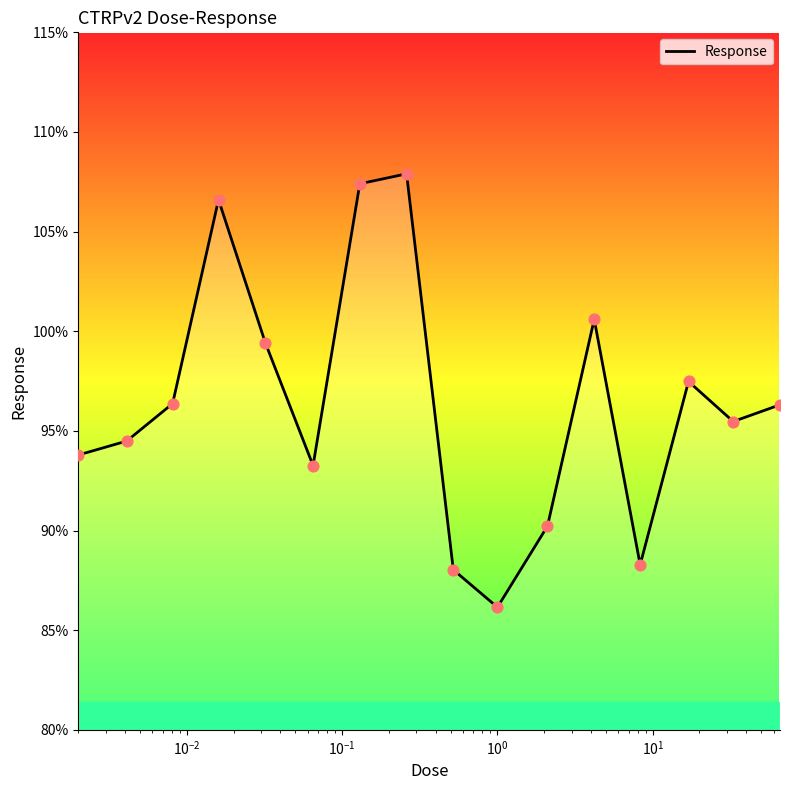

What is the maximum value shown in the chart?

107.9